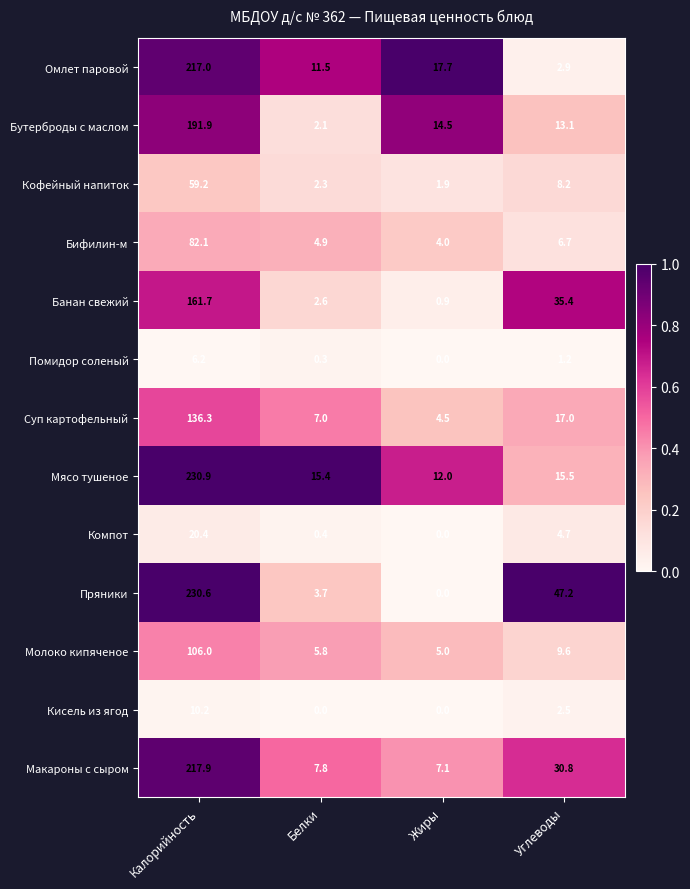

Count the number of categories in the chart.

4